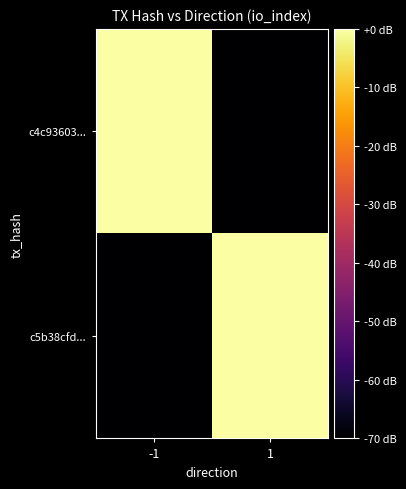

What is the difference between the highest and lowest values at -1?

92.2